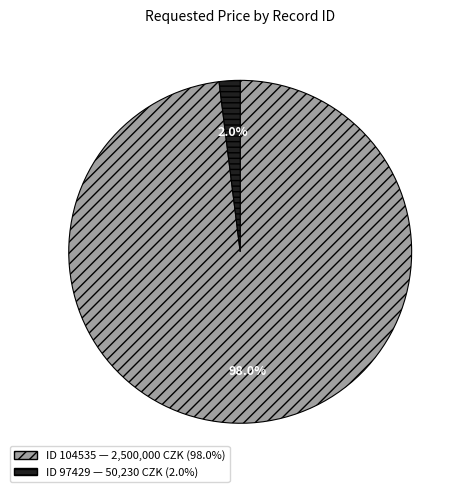

What is the majority slice?

104535